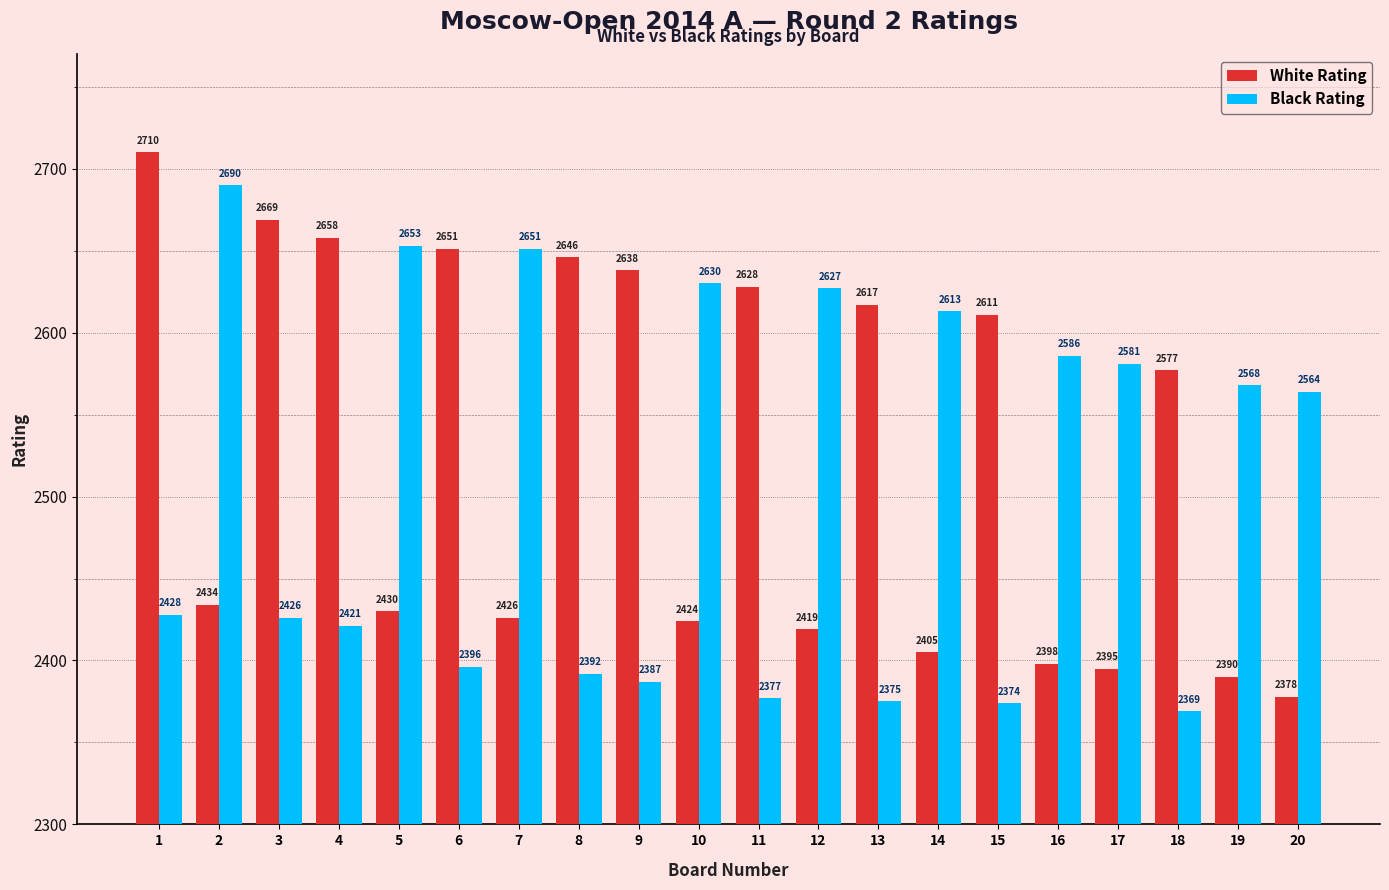

List the series in order of their peak value, highest first.

White Rating, Black Rating